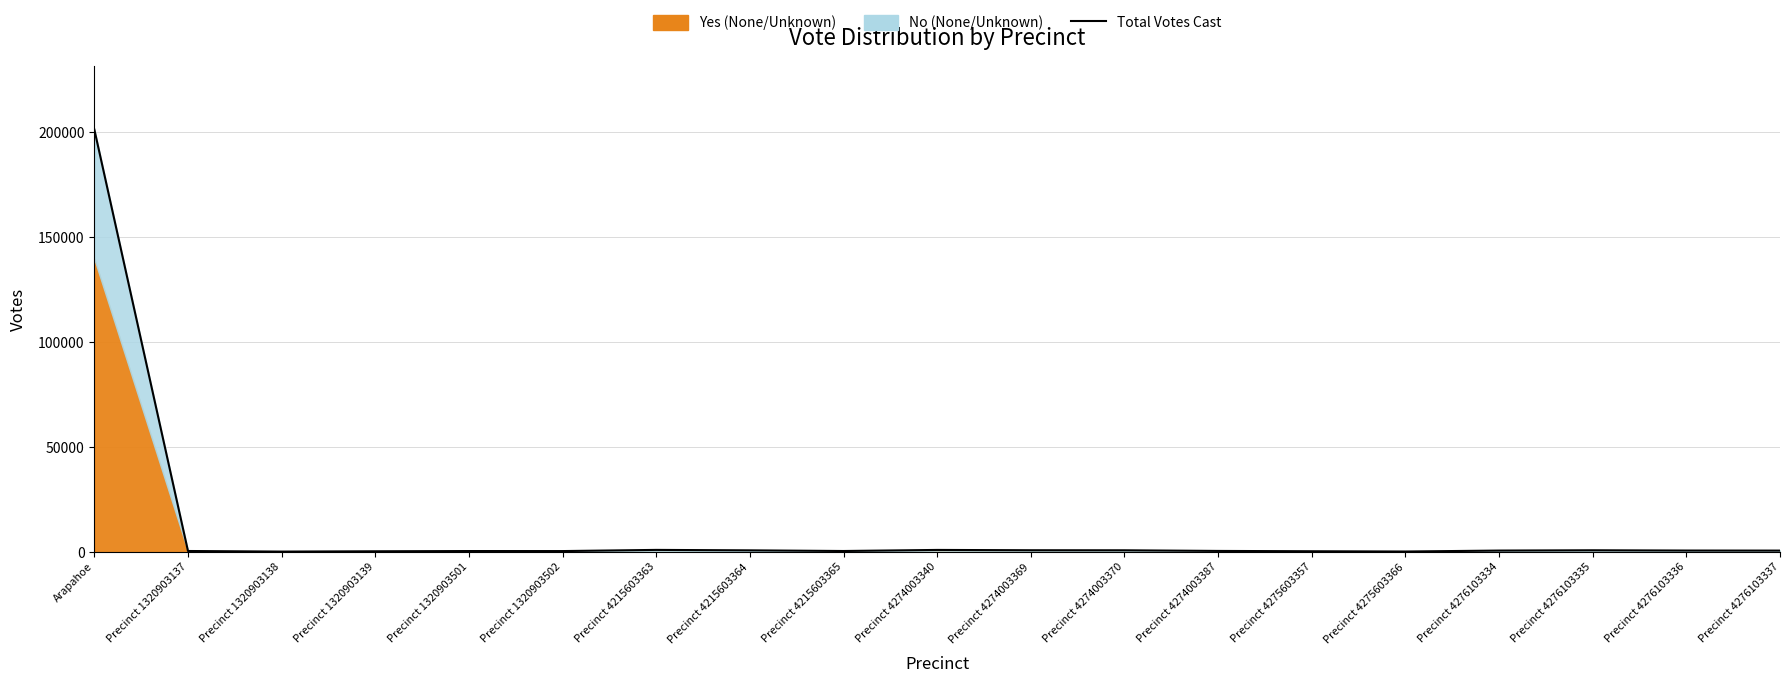

Where is the first local minimum?

Precinct 1320903138